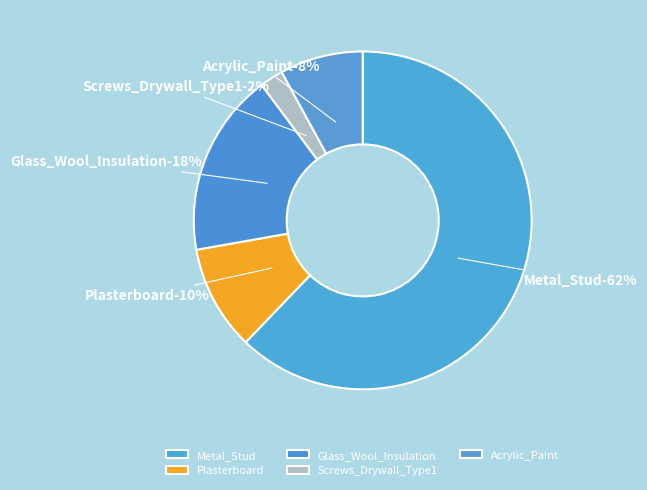

To the nearest percent, what is the average slice percentage?

20%